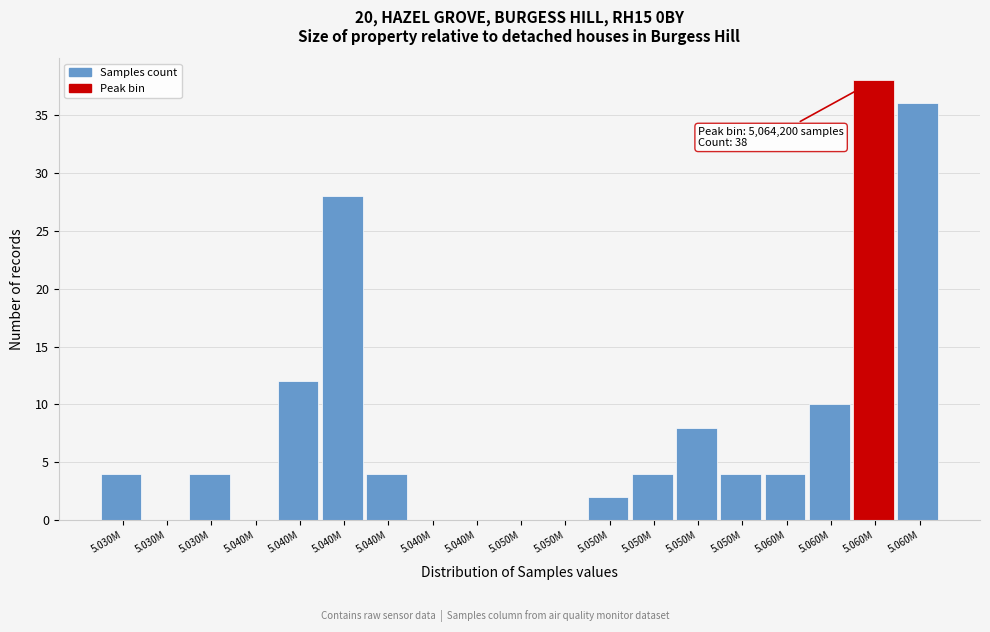

How many categories are shown in the chart?

19